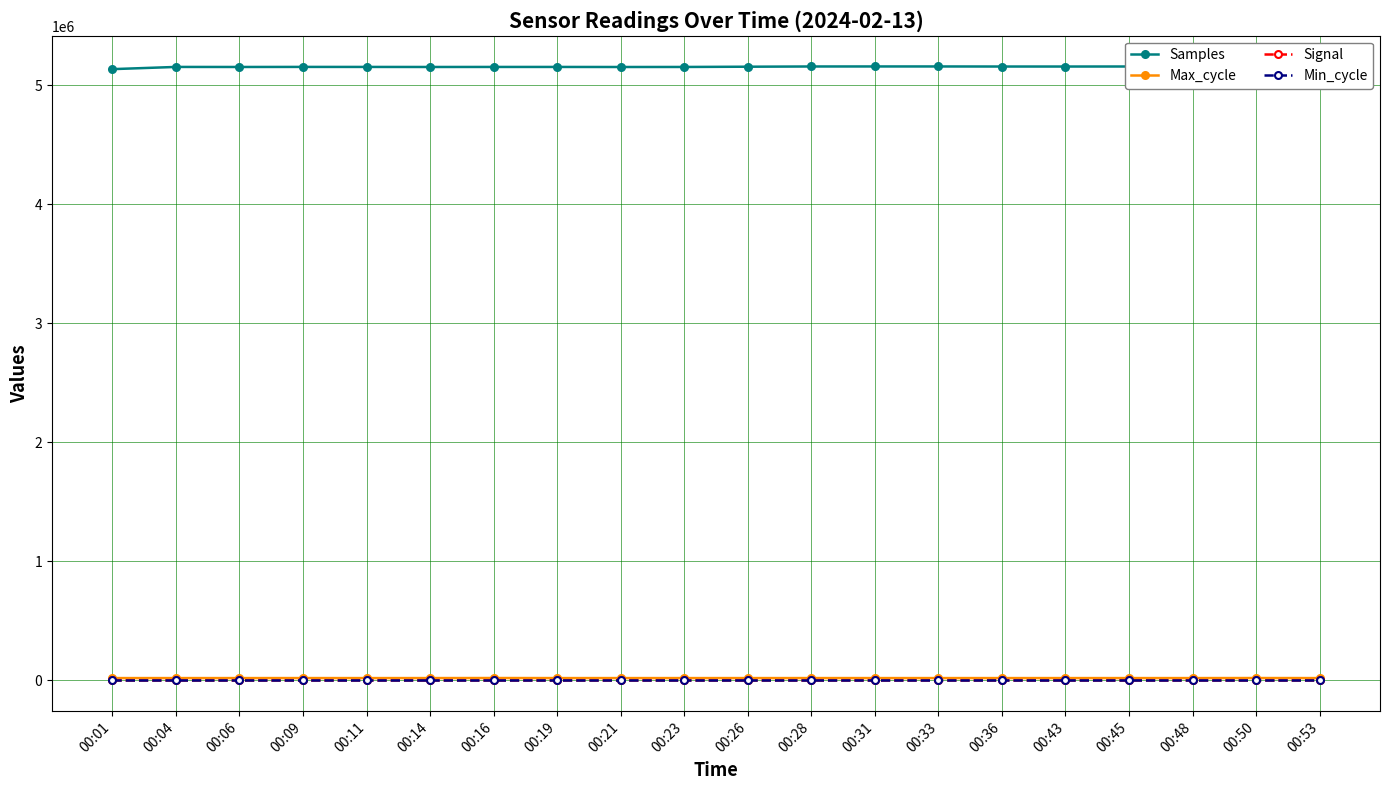

True or false: Samples has more than 1 points higher than both neighbors.

True